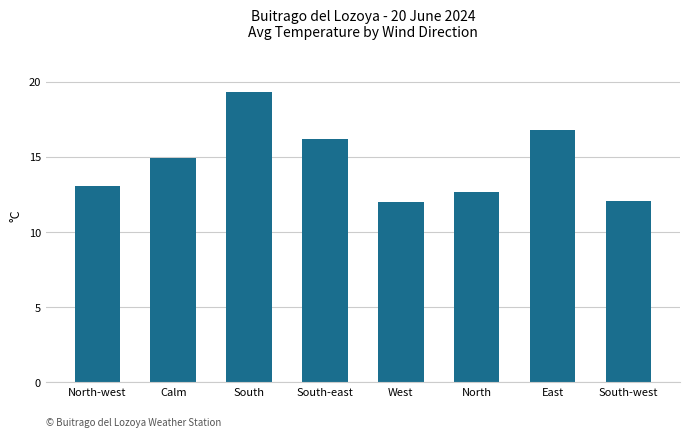

What position from the left is North?

6